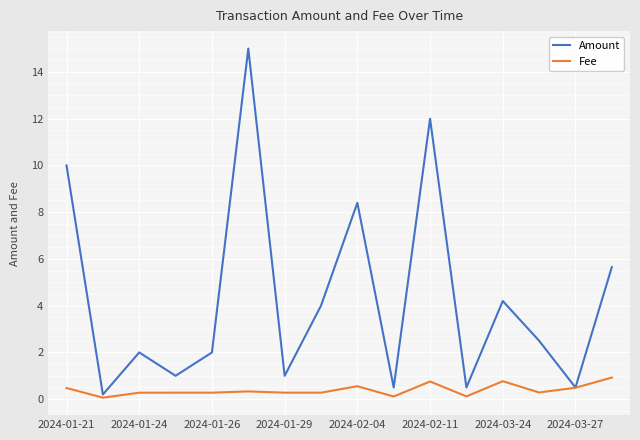

List the series in order of their peak value, highest first.

Amount, Fee